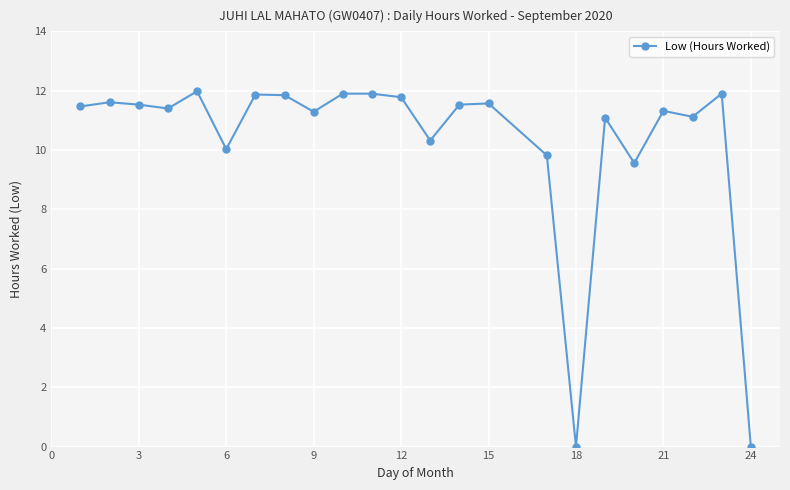

How many interior local valleys (lower than both neighbors) does the data have?

7